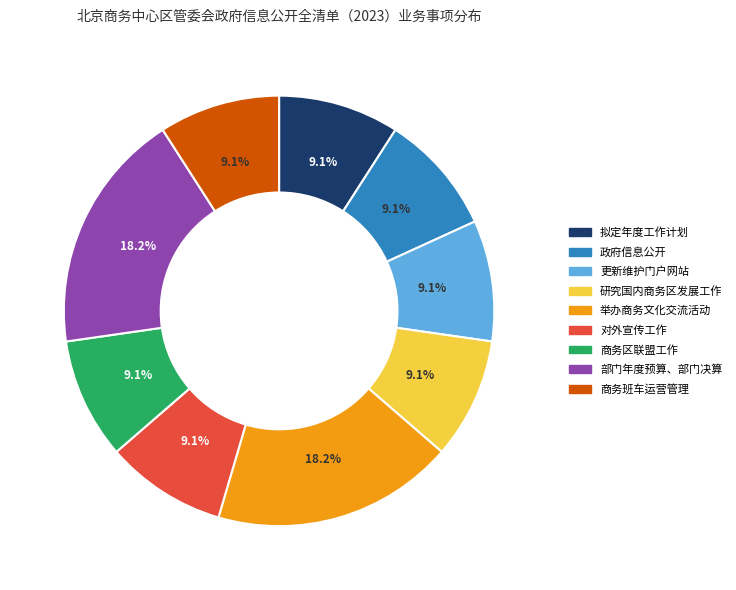

Which has a higher value, 对外宣传工作 or 举办商务文化交流活动?

举办商务文化交流活动